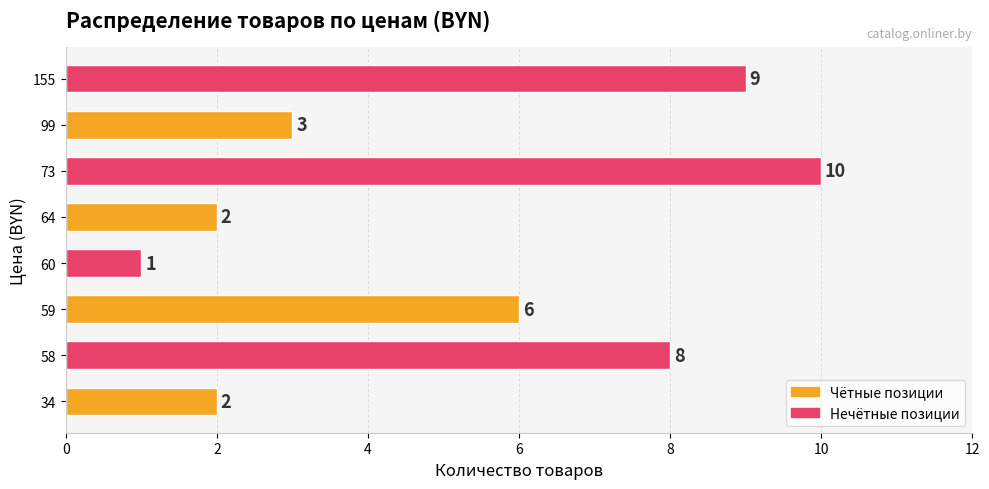

Are the bars horizontal?

Yes